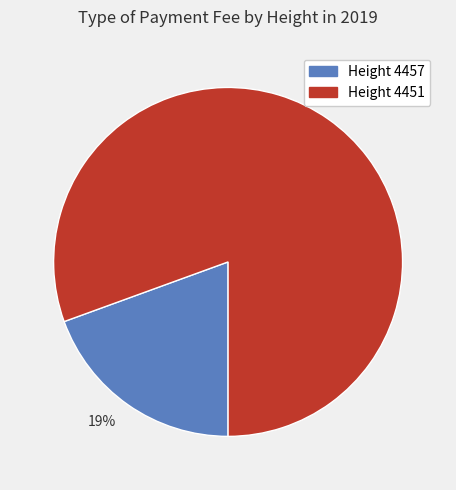

How many slices are in this pie chart?

2